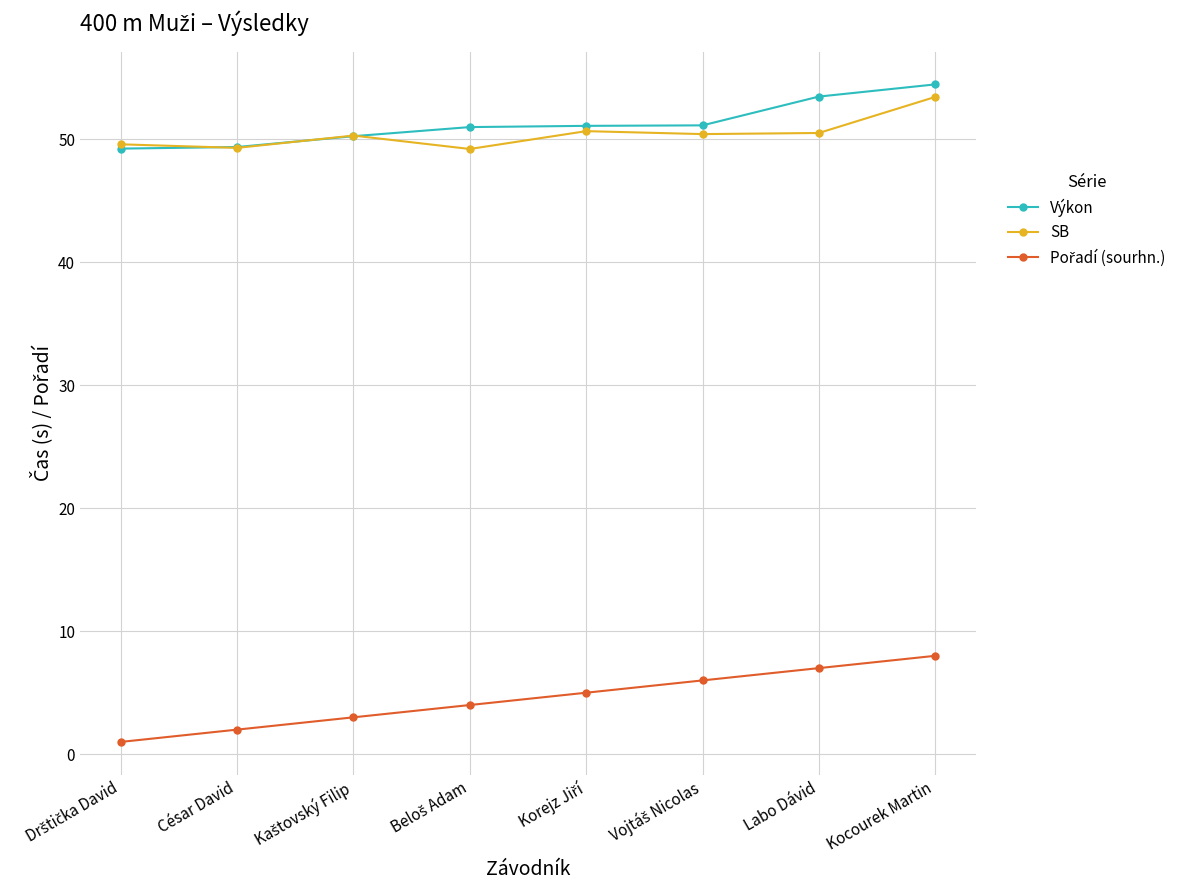

What is the value of the SB point at the 4th from the left?

49.2